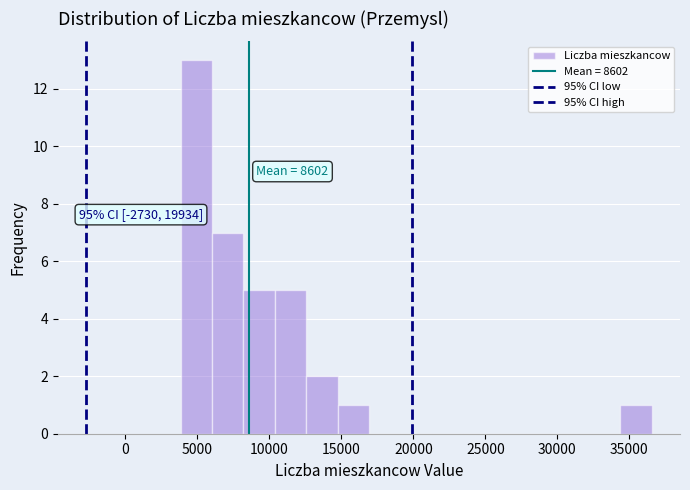

Over which range of the x-axis is the bar tallest?

4000 to 6000